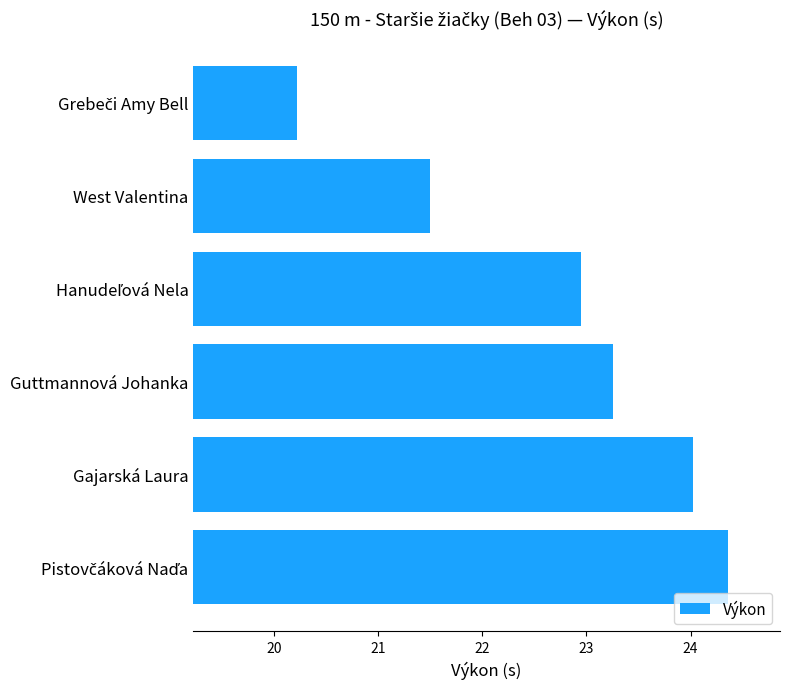

What is the maximum value shown in the chart?

24.4